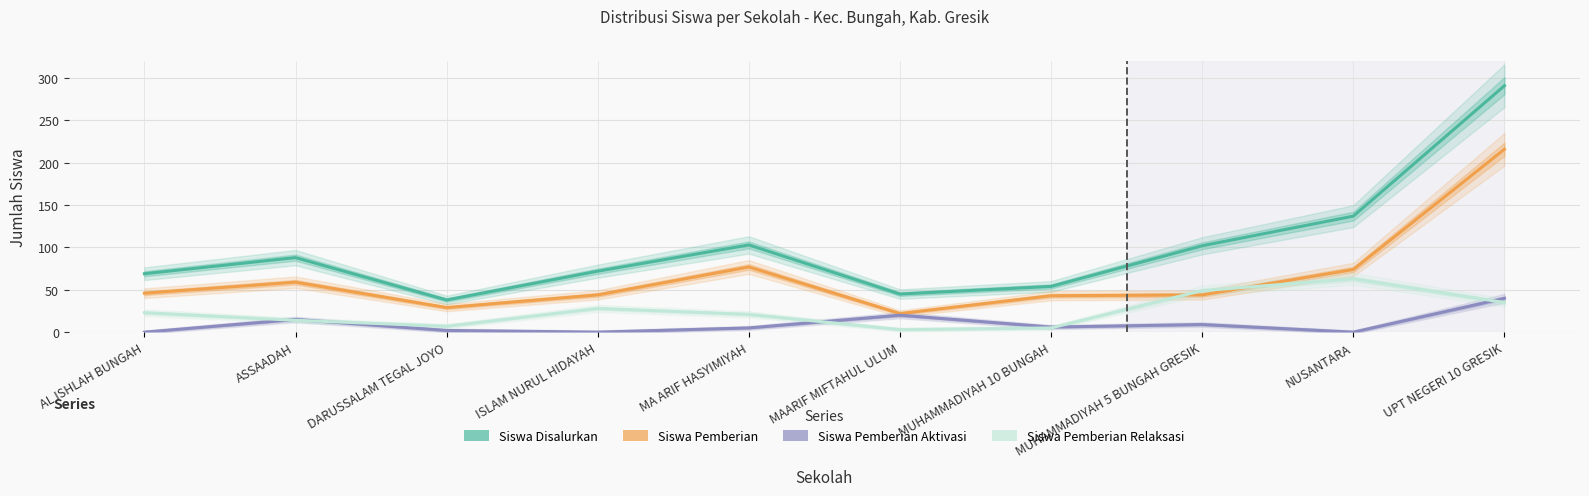

What is the average value of the Siswa Disalurkan series?

100